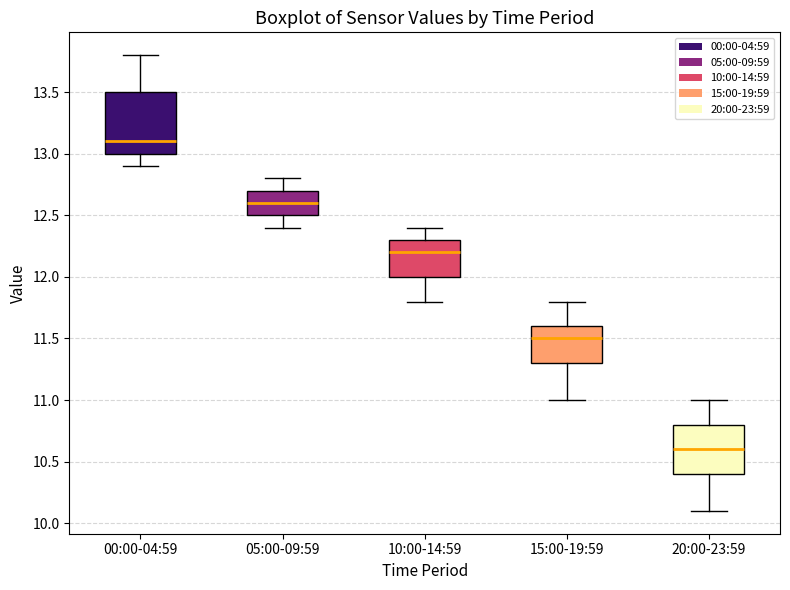

Which box has the highest median line?

00:00-04:59